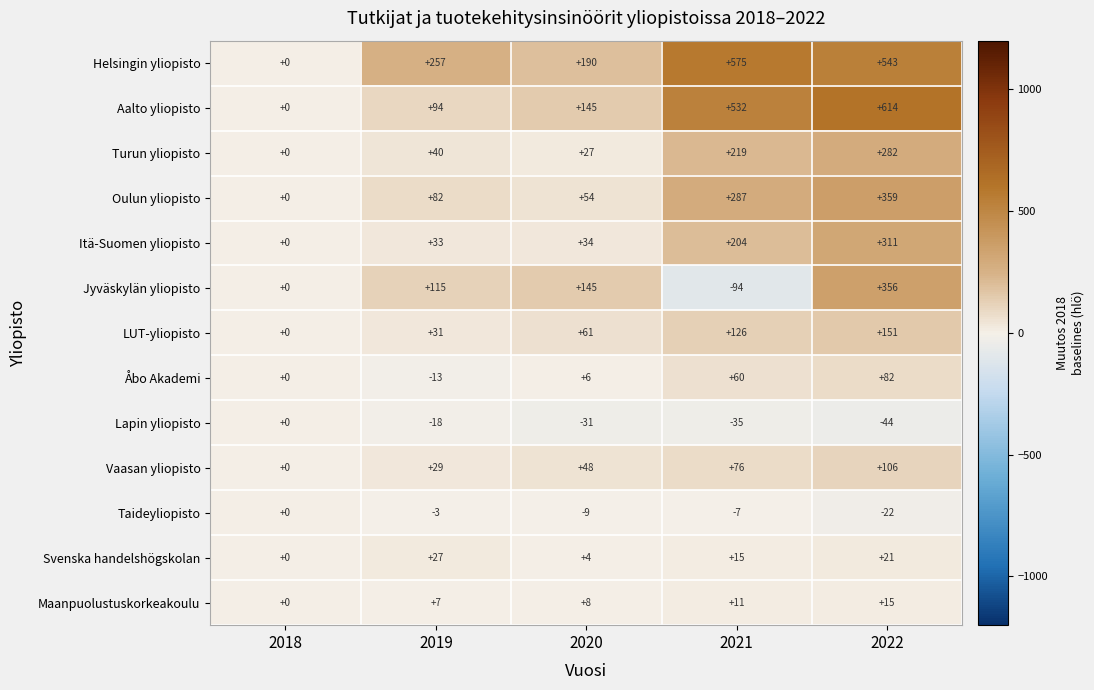

List the labels in order of Lapin yliopisto value, largest first.

2018, 2019, 2020, 2021, 2022